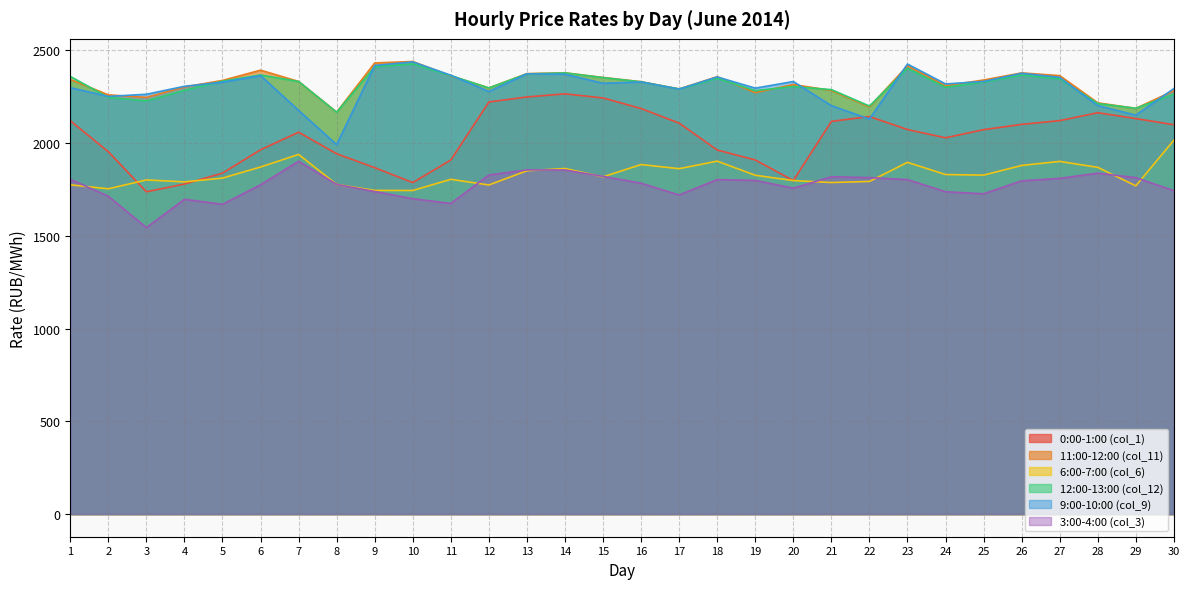

What is the difference between the maximum and second lowest values in the col_11 series?

252.9